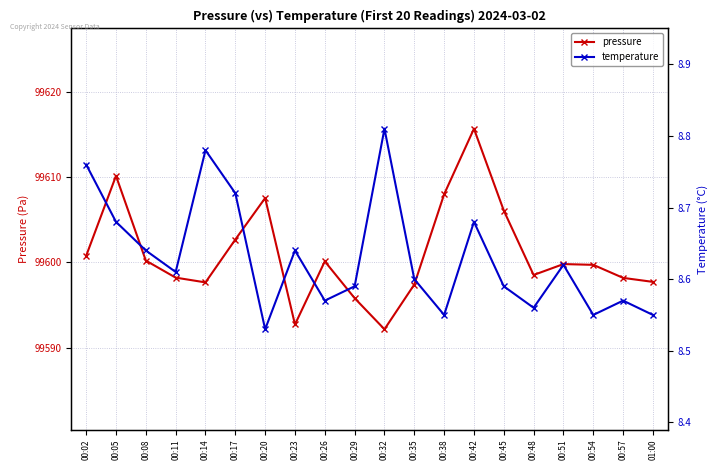

Which series has the largest total across all categories?

pressure